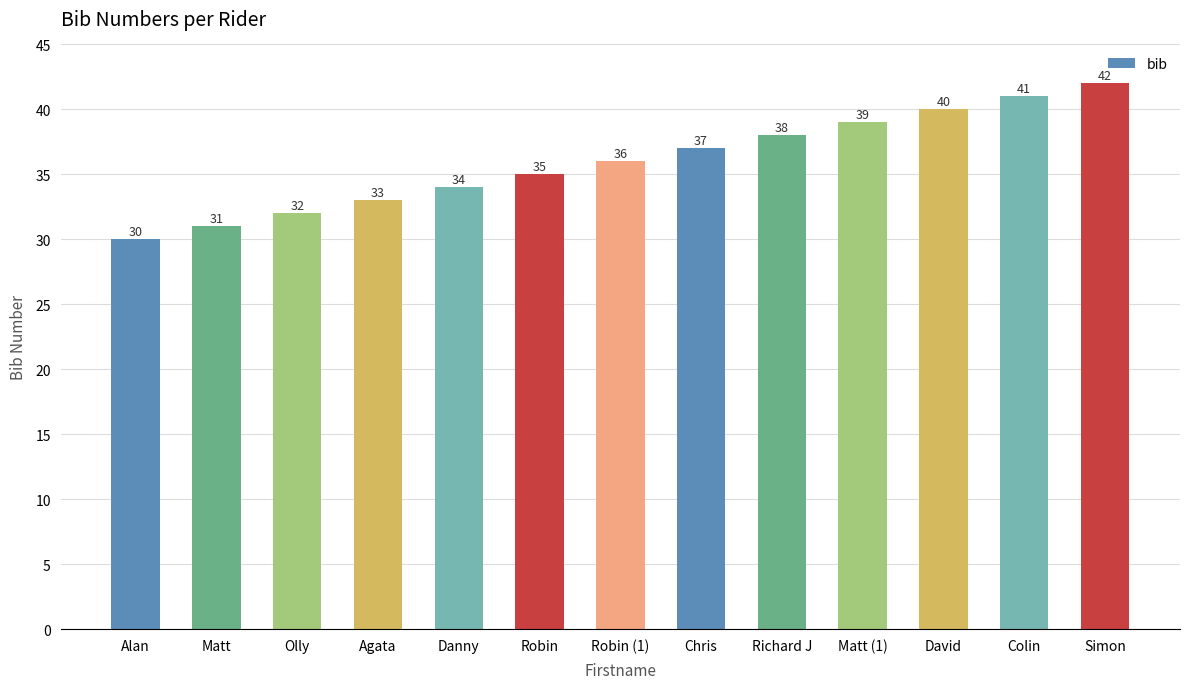

Between Chris and Robin, which is larger?

Chris